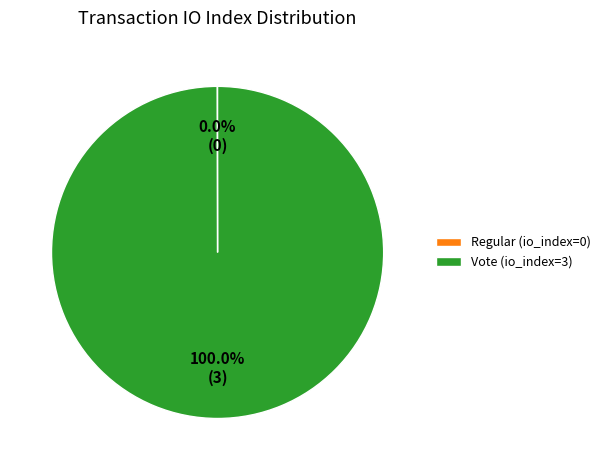

Does Vote (io_index=3) account for over 50% of the chart?

Yes